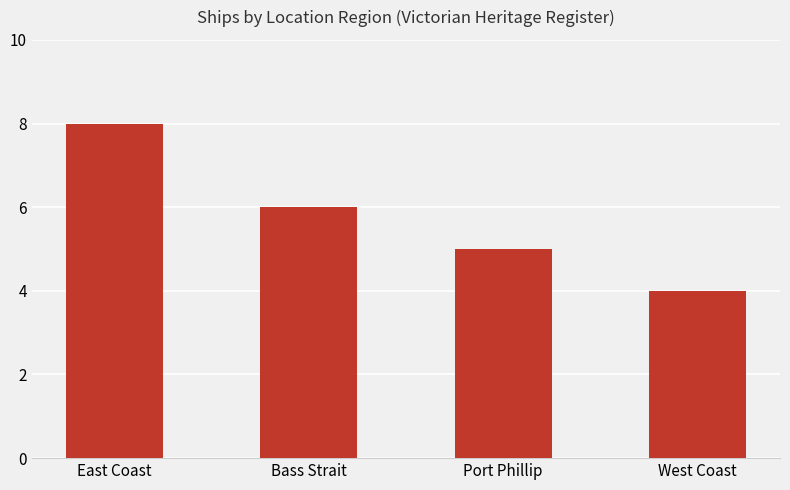

Reading left to right, what are all the values shown in this chart?

East Coast=8	Bass Strait=6	Port Phillip=5	West Coast=4